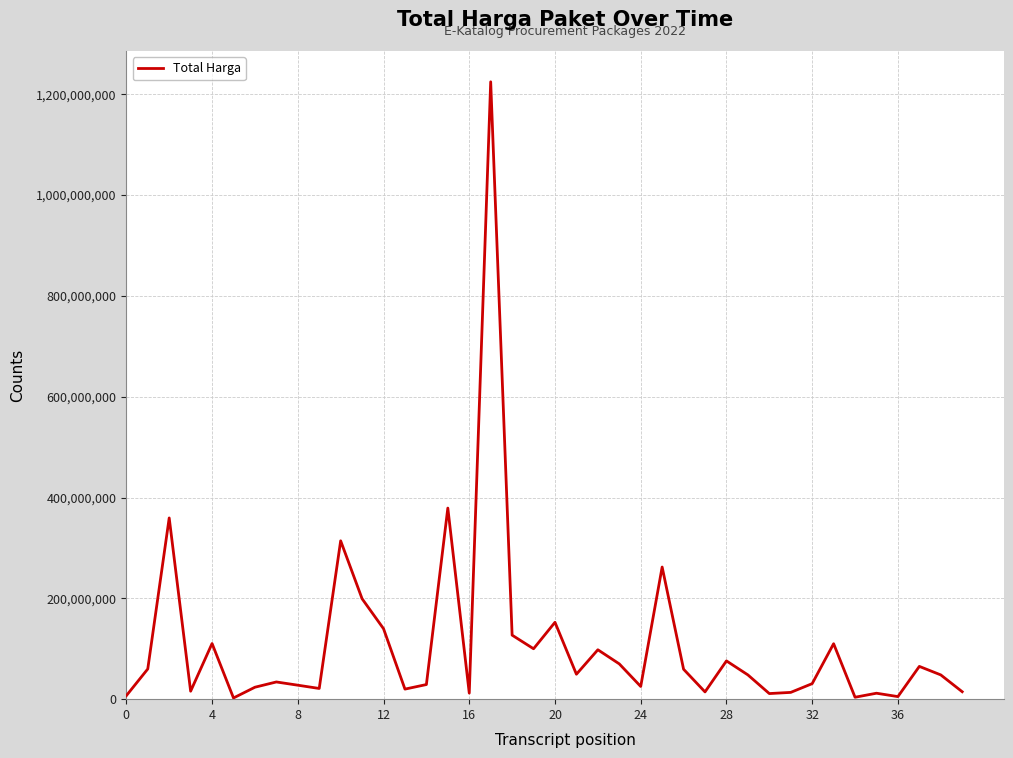

What is the greatest value displayed?

1224682000